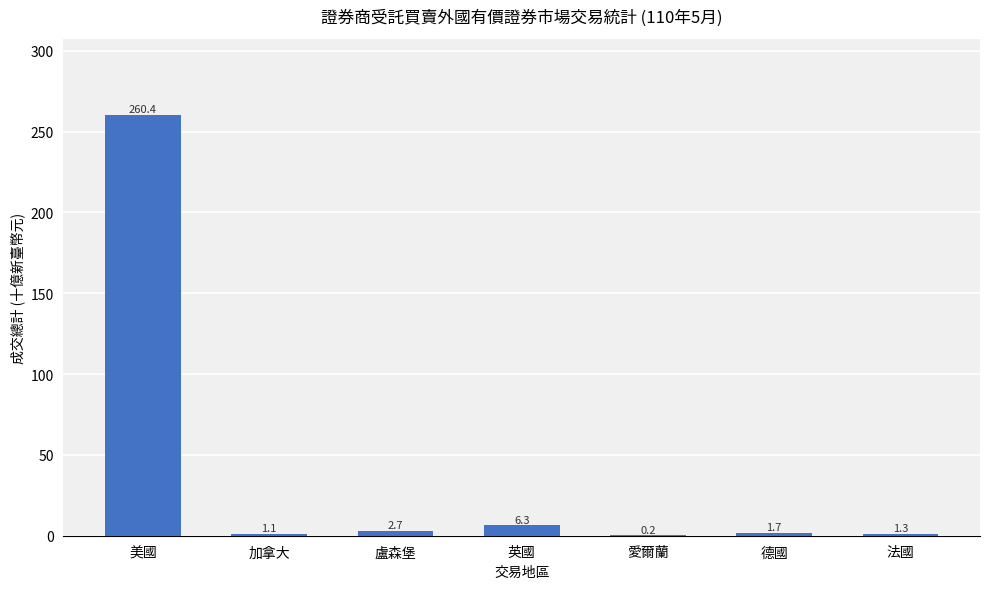

How many categories are shown in the chart?

7